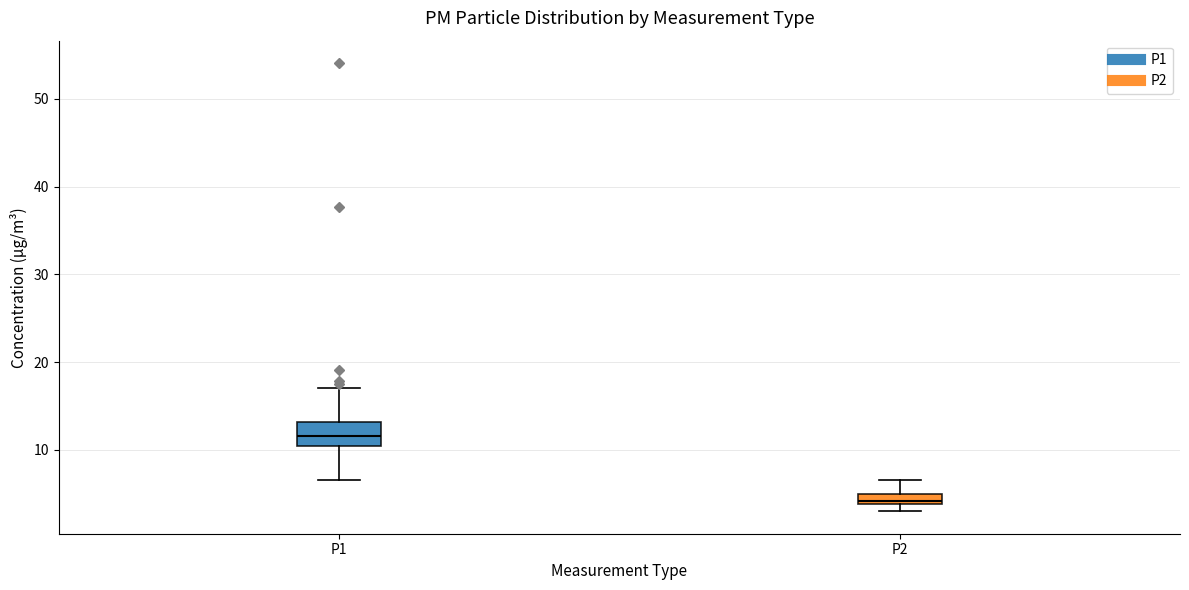

Which box's median line is the lowest?

P2